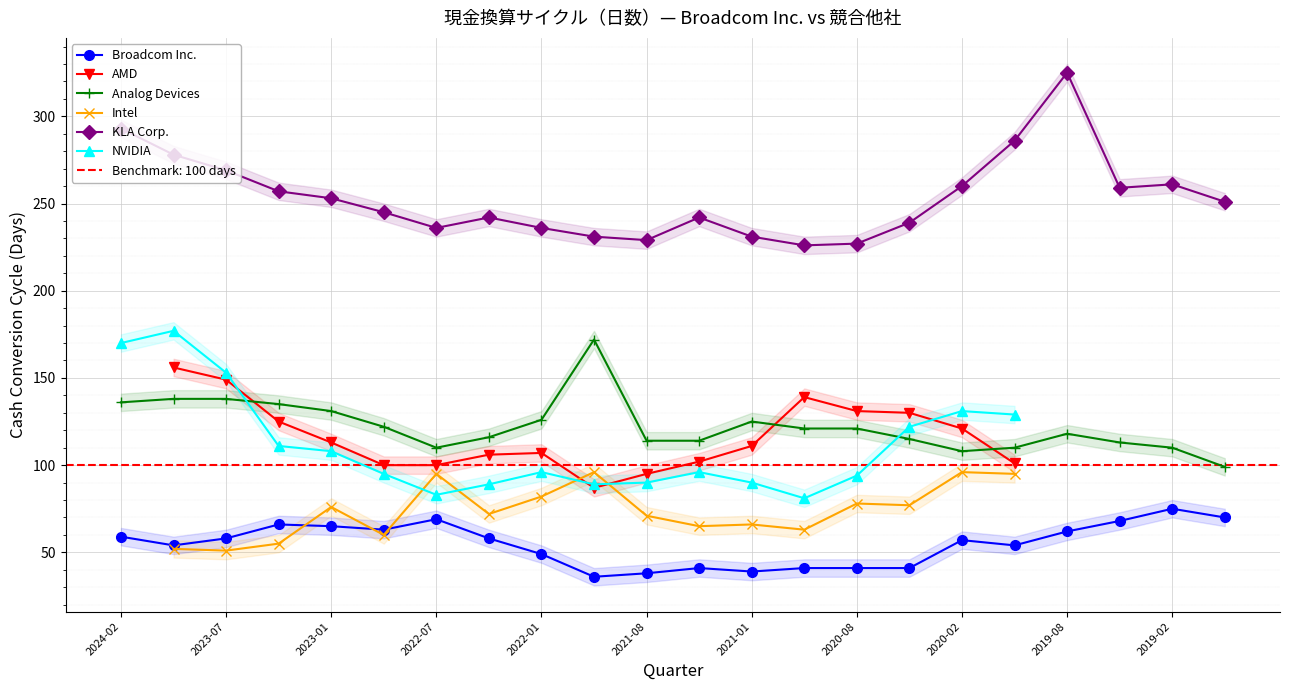

Which category has the lowest value across all series?

2021-10-31